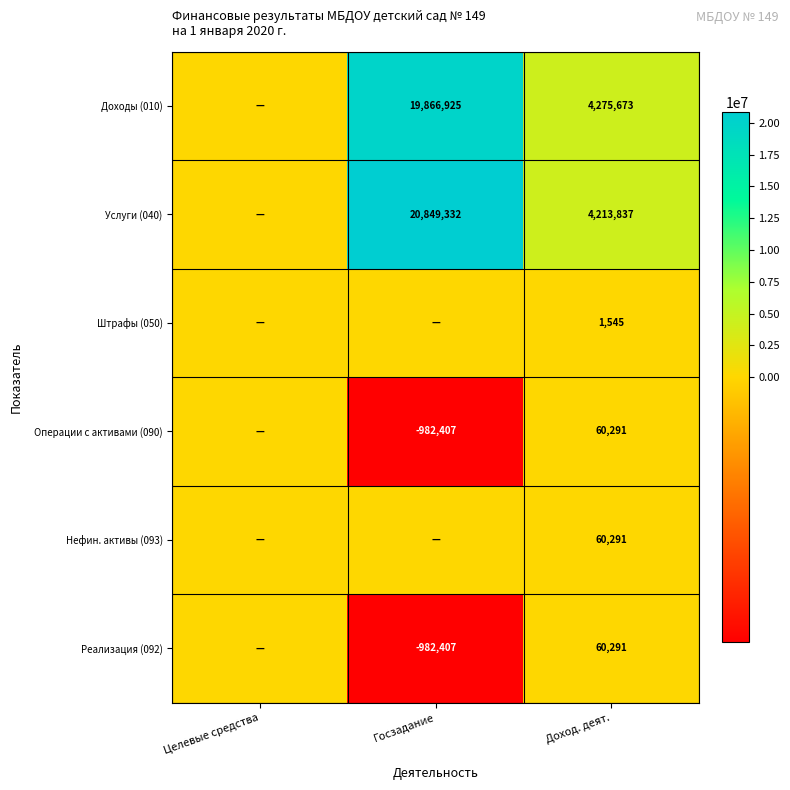

Is it true that Услуги (040) equals 6665504 at Госзадание?

False